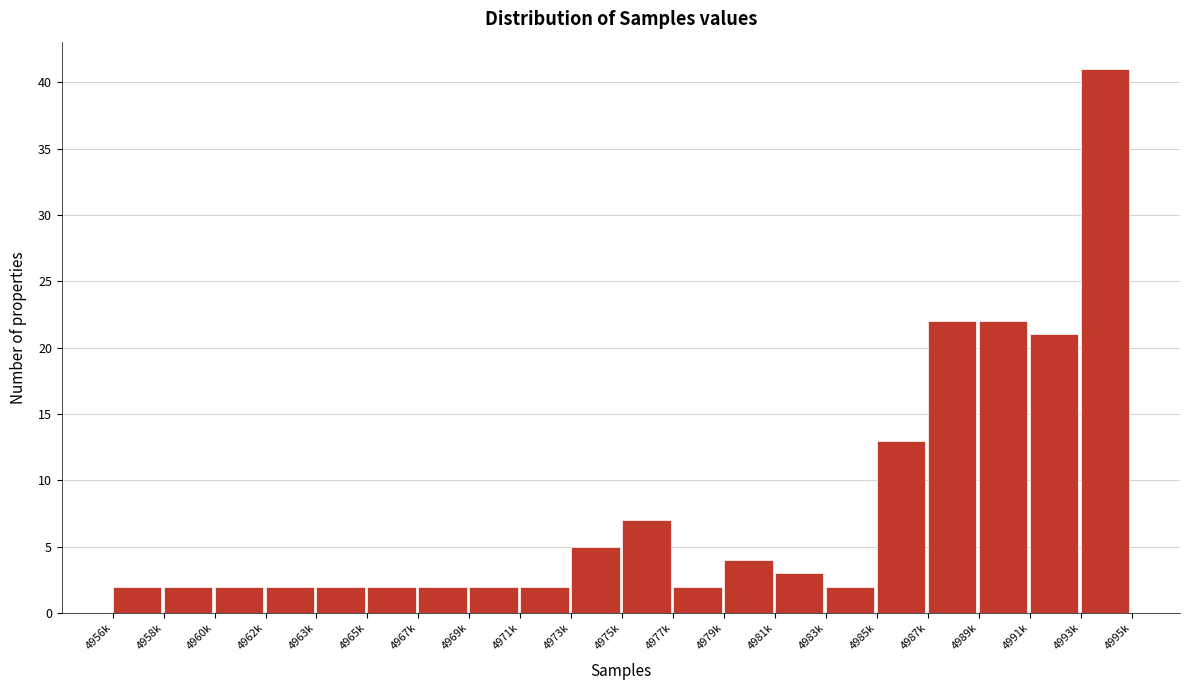

Reading left to right, what are all the values shown in this chart?

4956k=2	4958k=2	4960k=2	4962k=2	4963k=2	4965k=2	4967k=2	4969k=2	4971k=2	4973k=5	4975k=7	4977k=2	4979k=4	4981k=3	4983k=2	4985k=13	4987k=22	4989k=22	4991k=21	4993k=41